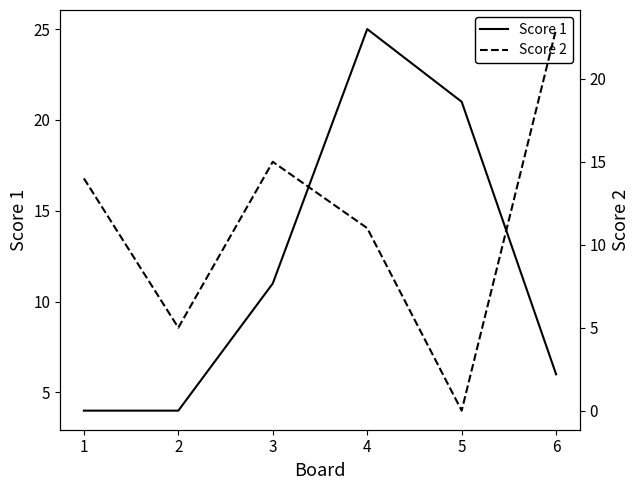

What are all the series names shown in the legend?

Score 1, Score 2